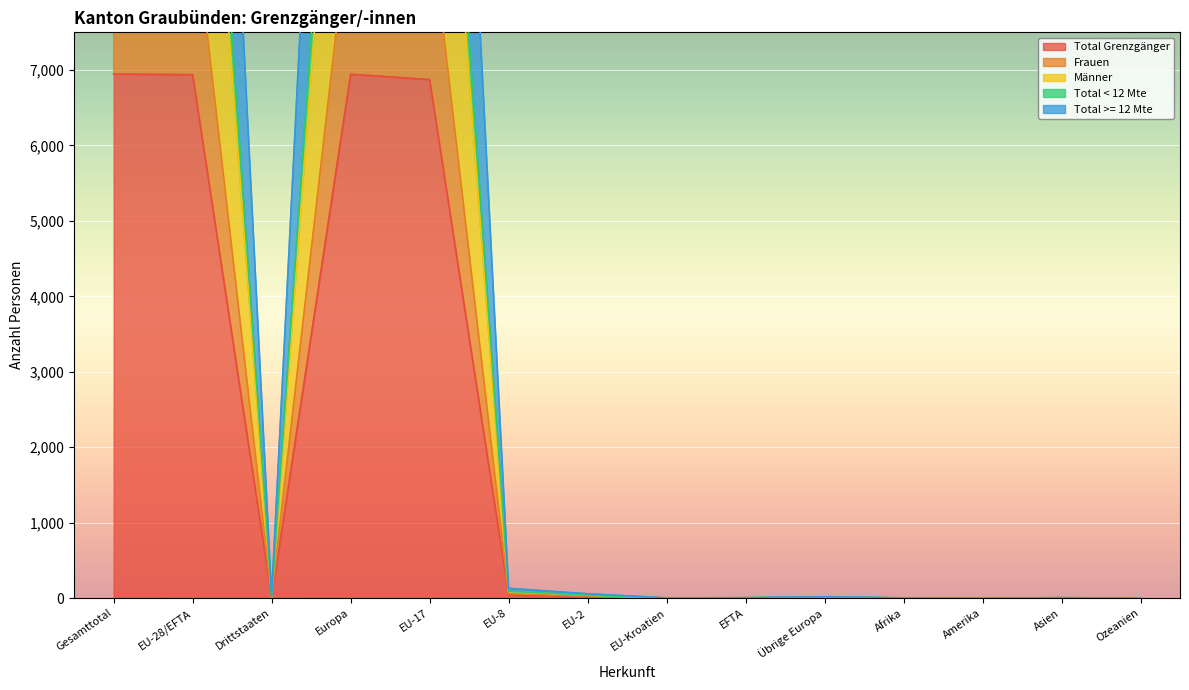

How many data points in Total >= 12 Mte are less than 27?

7